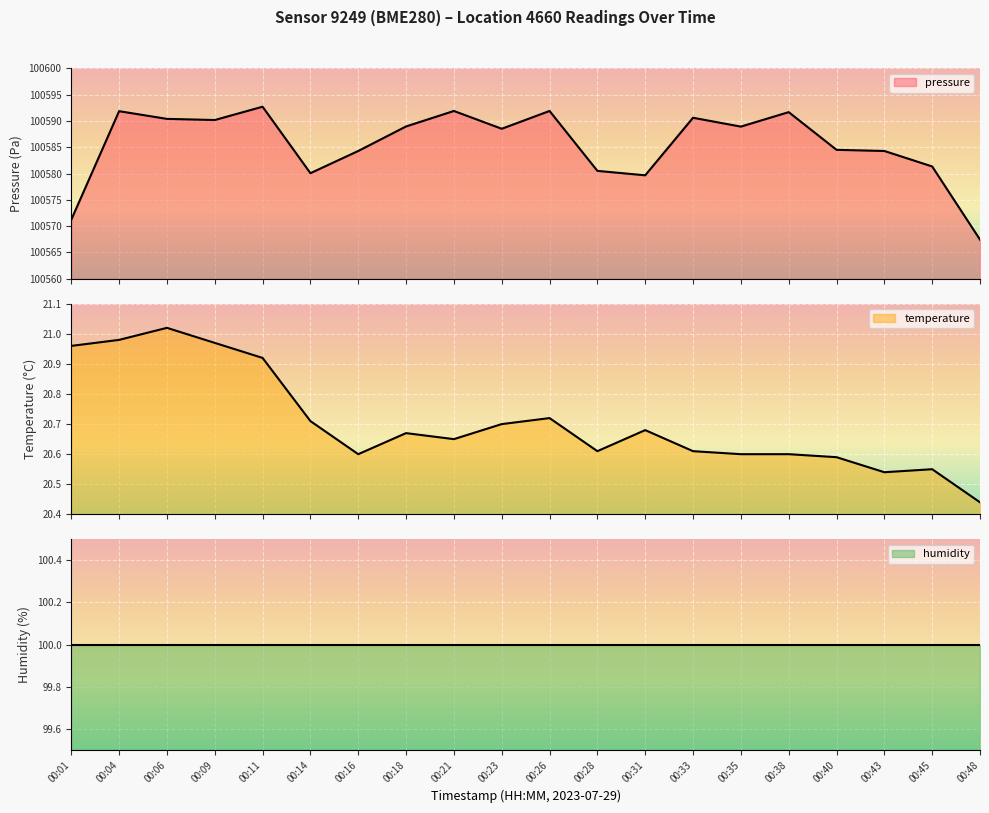

Is it true that temperature equals 21.0 at 00:09?

True